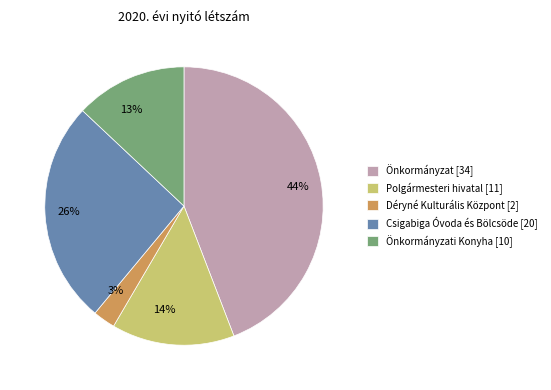

The Önkormányzat [34] slice represents 44% of the pie. True or false?

True